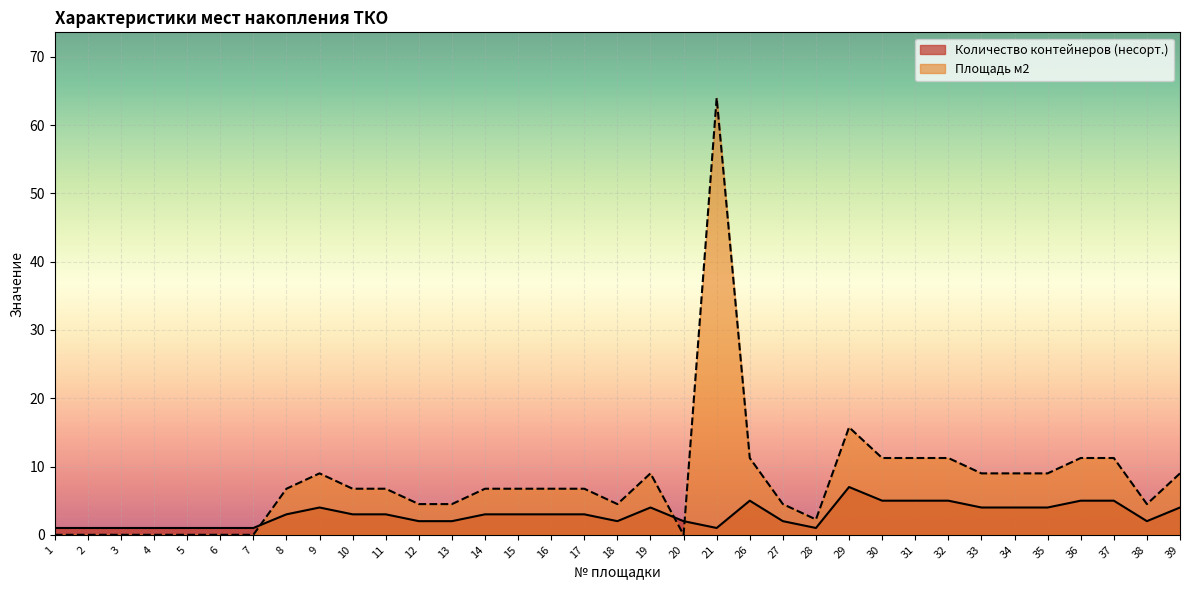

Which series has the largest total across all categories?

Площадь м2